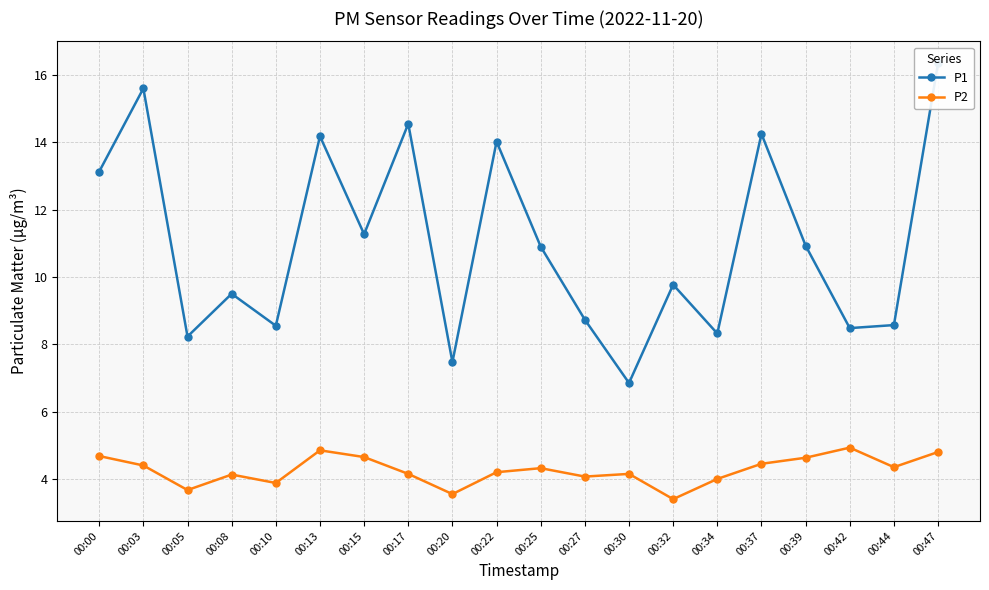

The P1 series shows 9.5 at 00:08. True or false?

True